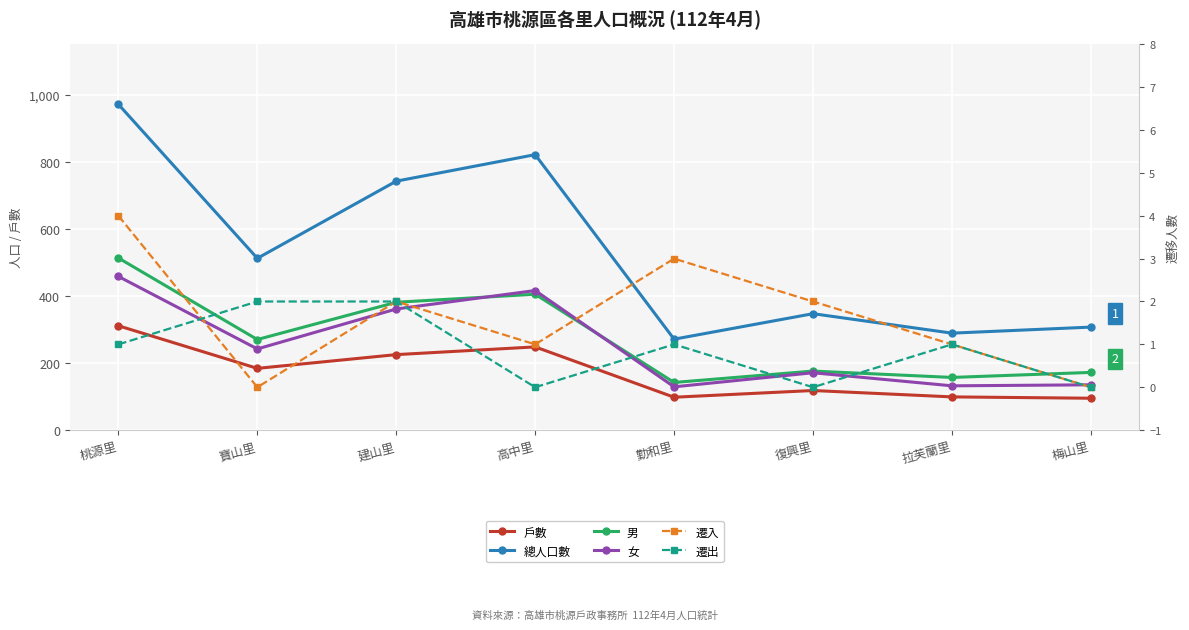

Reading left to right, extract all data points from this chart.

戶數: 311	184	225	248	98	118	99	95
總人口數: 971	512	742	821	271	347	289	307
男: 513	270	381	405	142	176	157	172
女: 458	242	361	416	129	171	132	135
遷入: 4	0	2	1	3	2	1	0
遷出: 1	2	2	0	1	0	1	0